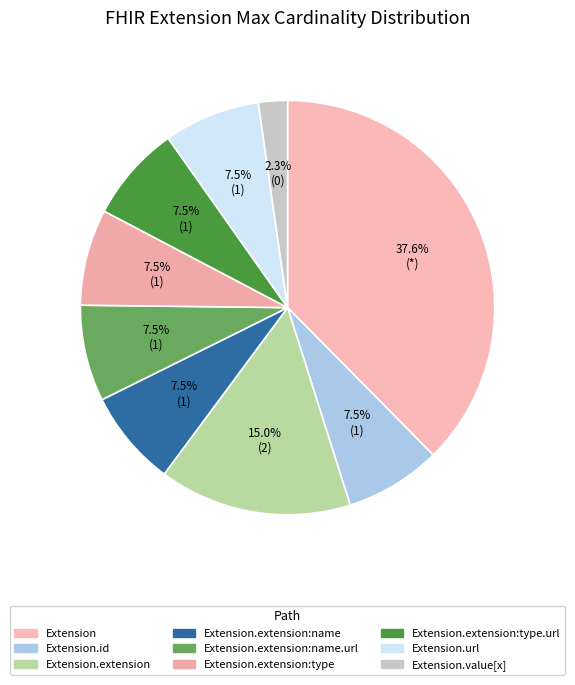

Is it true that Extension.extension:name.url is 19% of the pie?

False